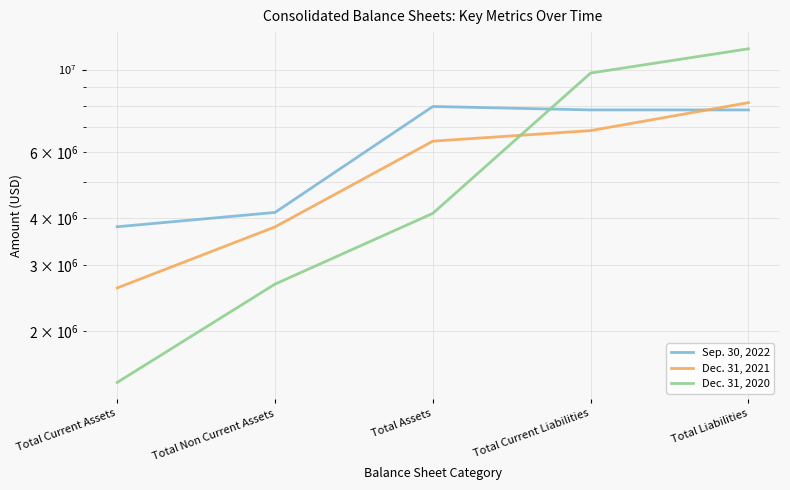

Rank the series at Total Liabilities from highest to lowest value.

Dec. 31, 2020, Dec. 31, 2021, Sep. 30, 2022